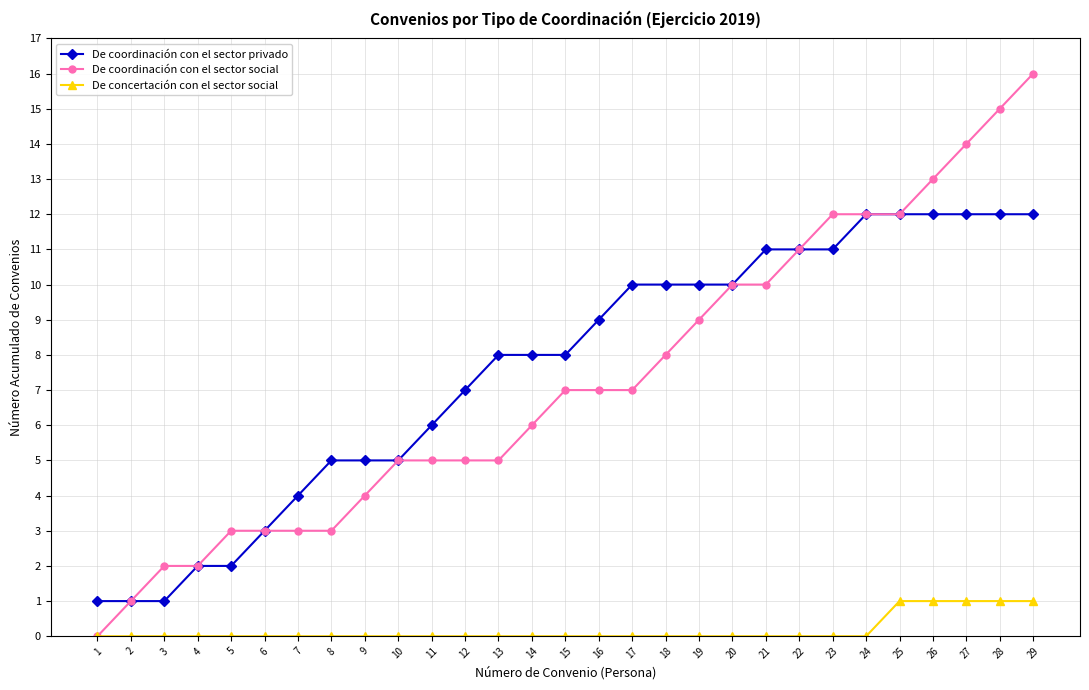

Which series has the widest spread of values?

De coordinación con el sector social